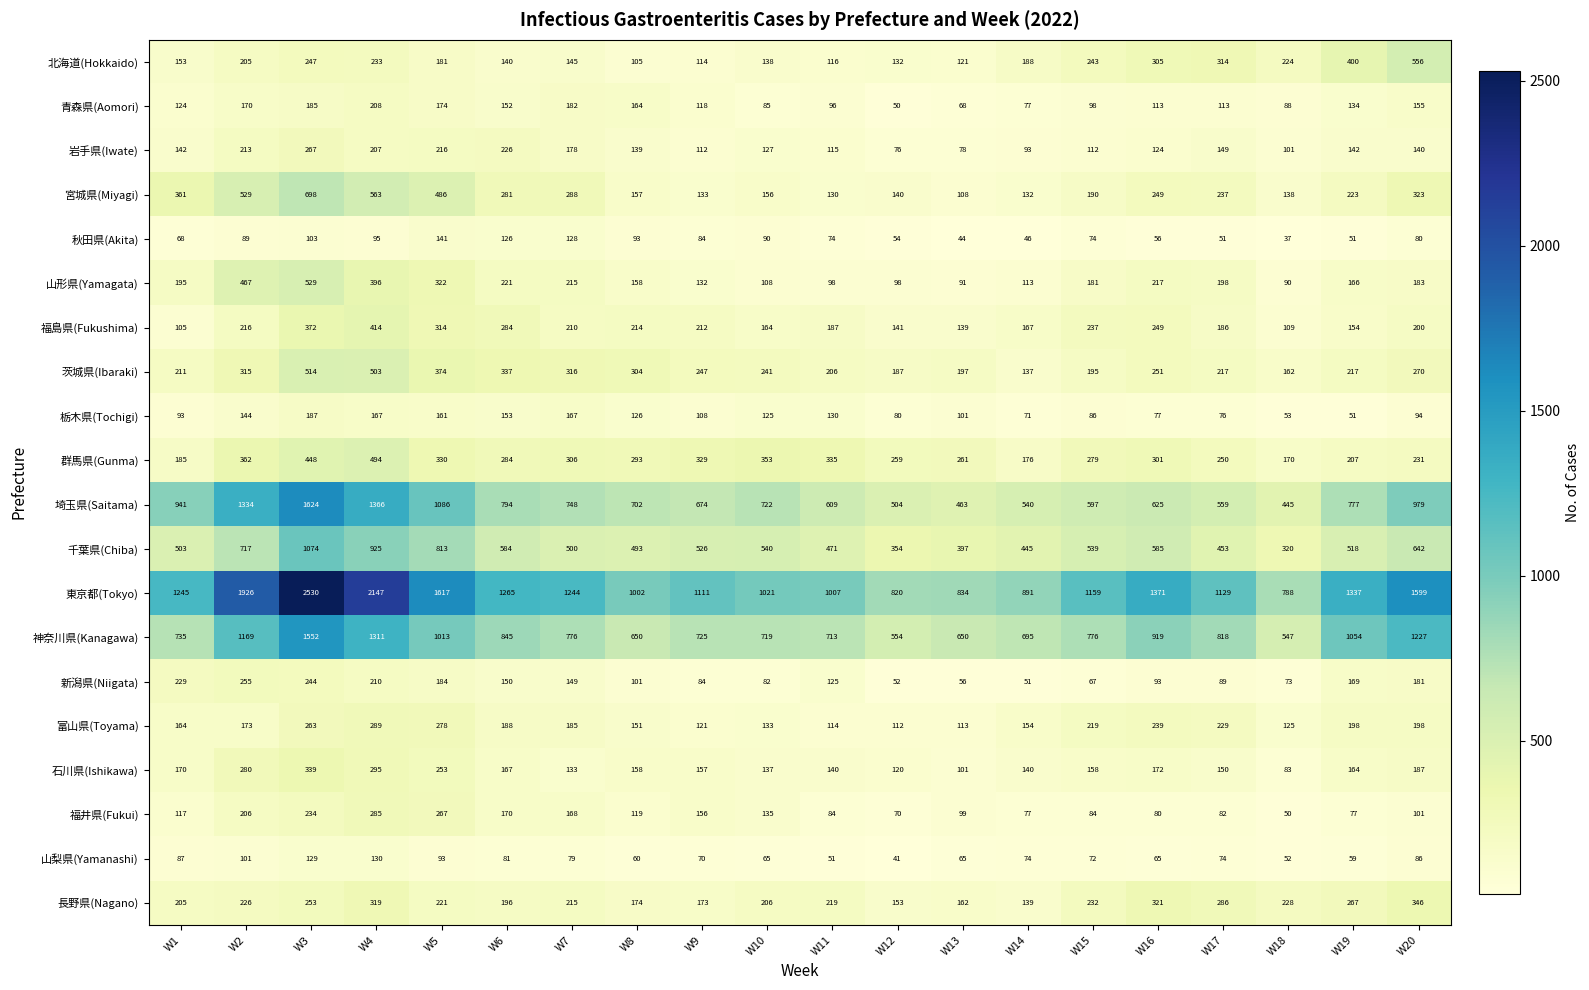

Rank the series at W3 from highest to lowest value.

東京都(Tokyo), 埼玉県(Saitama), 神奈川県(Kanagawa), 千葉県(Chiba), 宮城県(Miyagi), 山形県(Yamagata), 茨城県(Ibaraki), 群馬県(Gunma), 福島県(Fukushima), 石川県(Ishikawa), 岩手県(Iwate), 富山県(Toyama), 長野県(Nagano), 北海道(Hokkaido), 新潟県(Niigata), 福井県(Fukui), 栃木県(Tochigi), 青森県(Aomori), 山梨県(Yamanashi), 秋田県(Akita)